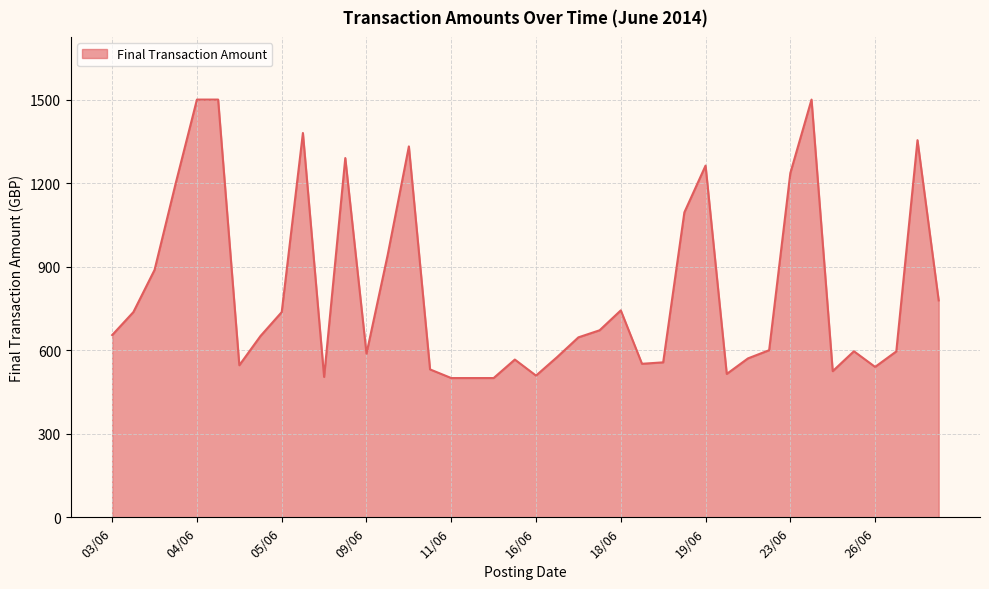

What is the smallest value displayed?

500.0